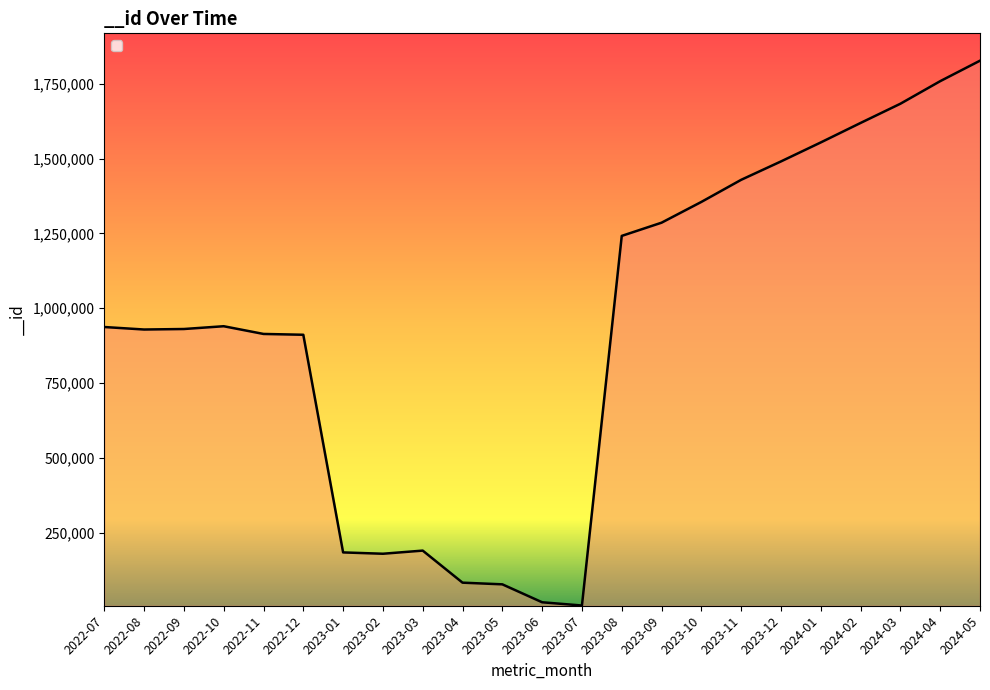

What is the greatest value displayed?

1826697